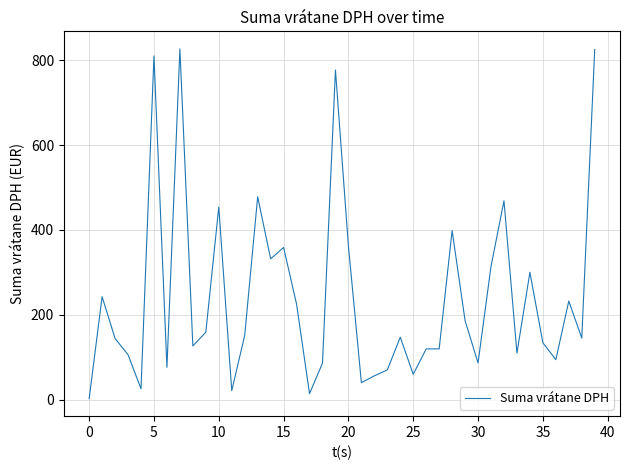

What is the greatest value displayed?

826.7